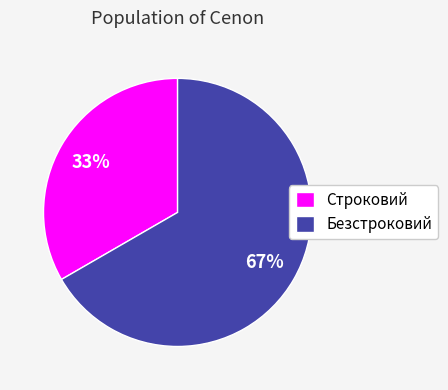

To the nearest percent, what percentage of the pie is Строковий?

33%